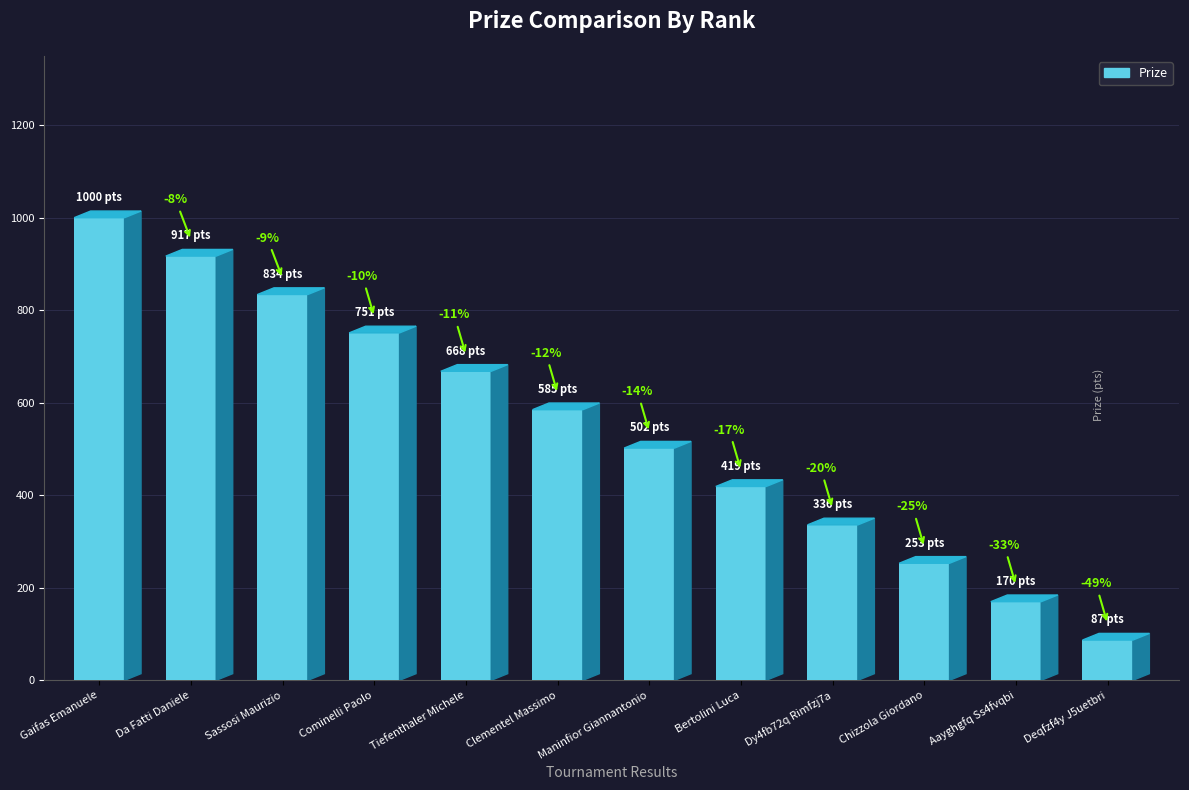

Which category has the lowest value across all series?

Deqfzf4y J5uetbri